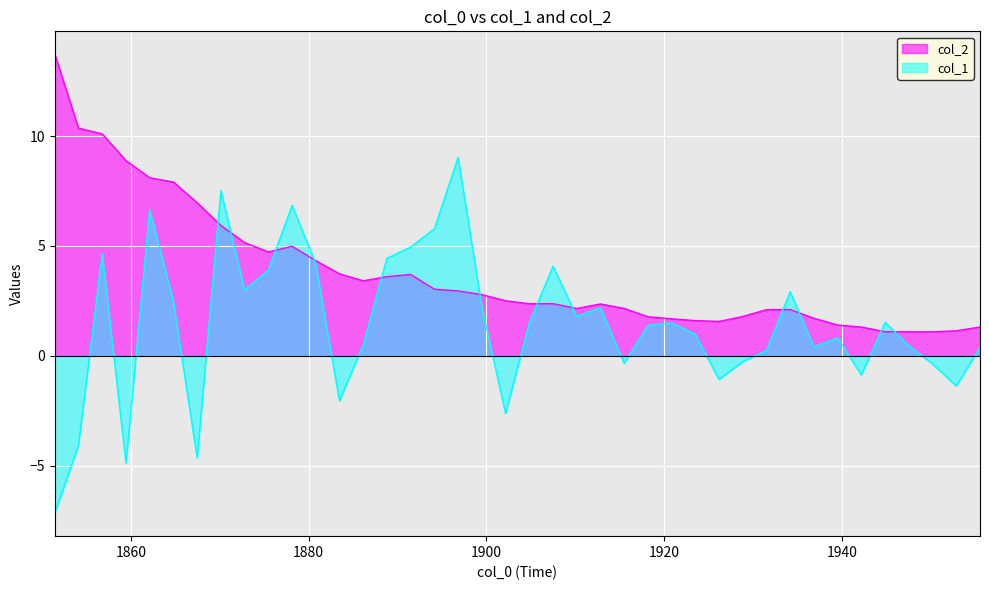

How many interior local peaks does the col_2 series have?

5